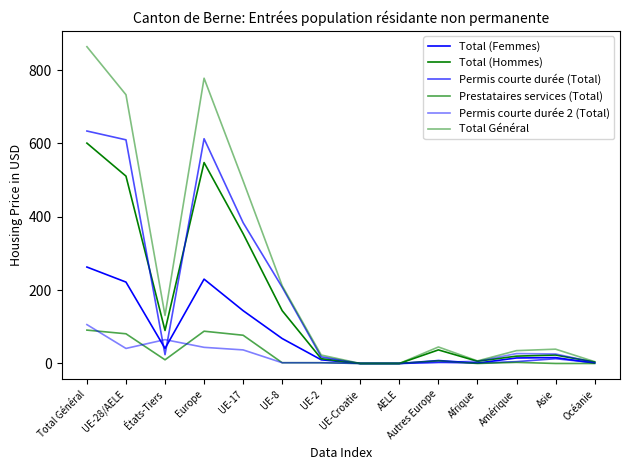

Rank the series by their maximum value, from highest to lowest.

Total Général, Permis courte durée (Total), Total (Hommes), Total (Femmes), Permis courte durée 2 (Total), Prestataires services (Total)